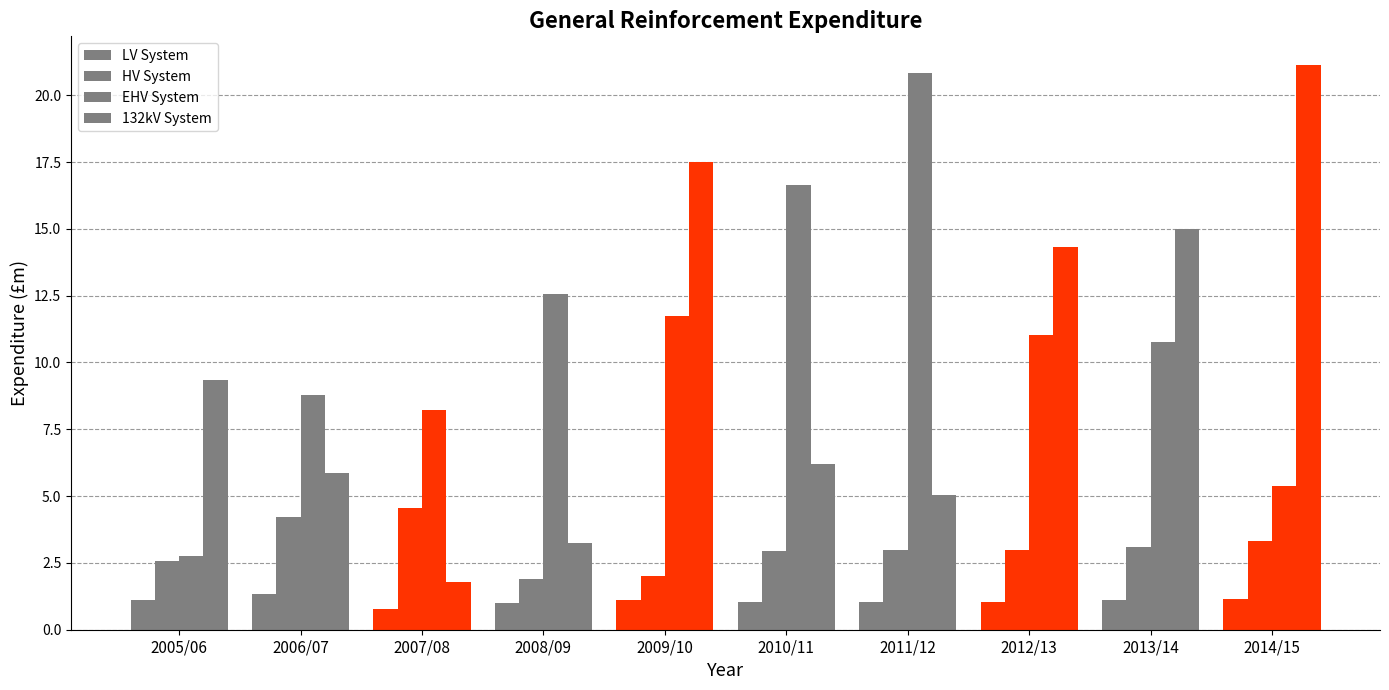

Is the value of LV System at 2007/08 greater than the value of HV System at 2010/11?

No